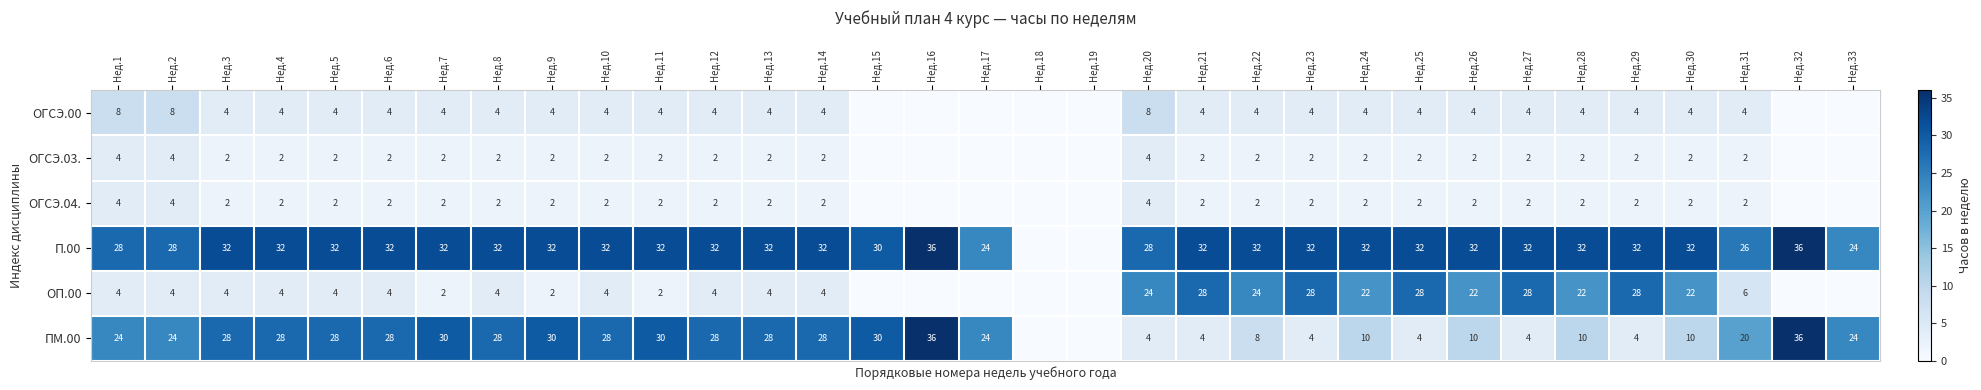

Is the value of П.00 at Нед.8 greater than the value of ОГСЭ.03. at Нед.1?

Yes